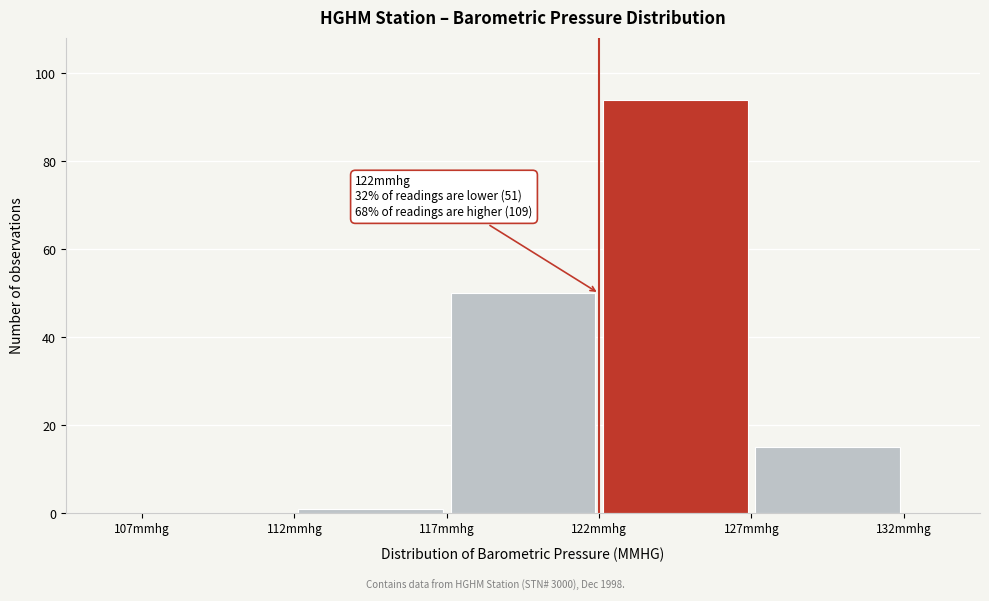

Over which range of the x-axis is the bar tallest?

122 to 127